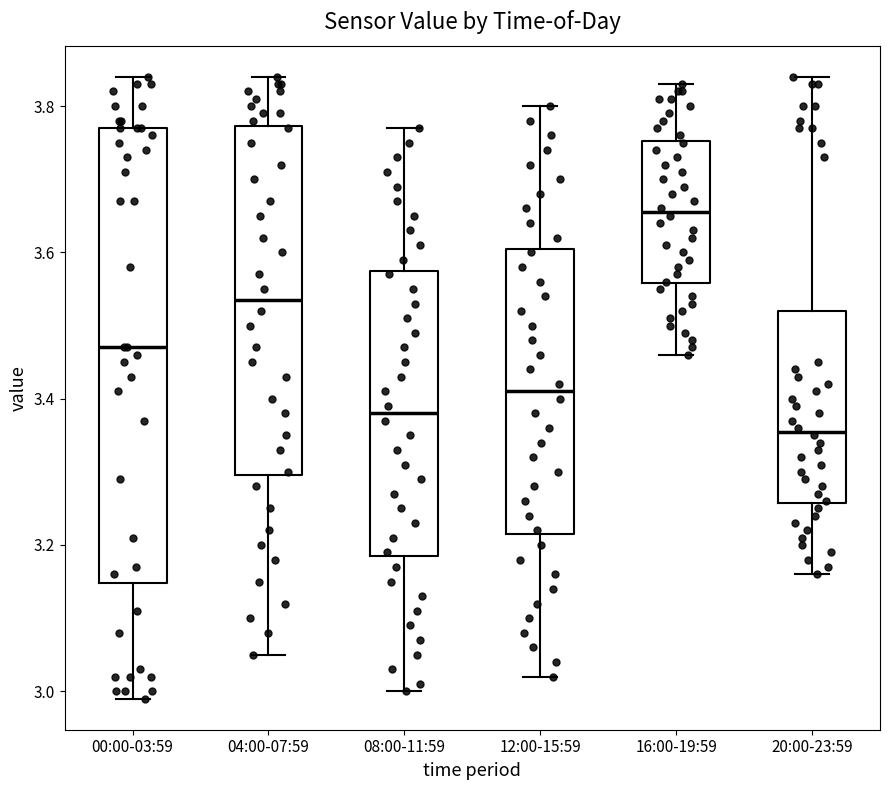

Where does the lower whisker of the box for 08:00-11:59 end on the y-axis? The values are not printed on the chart, so give them approximately, as read against the axis.

3.00